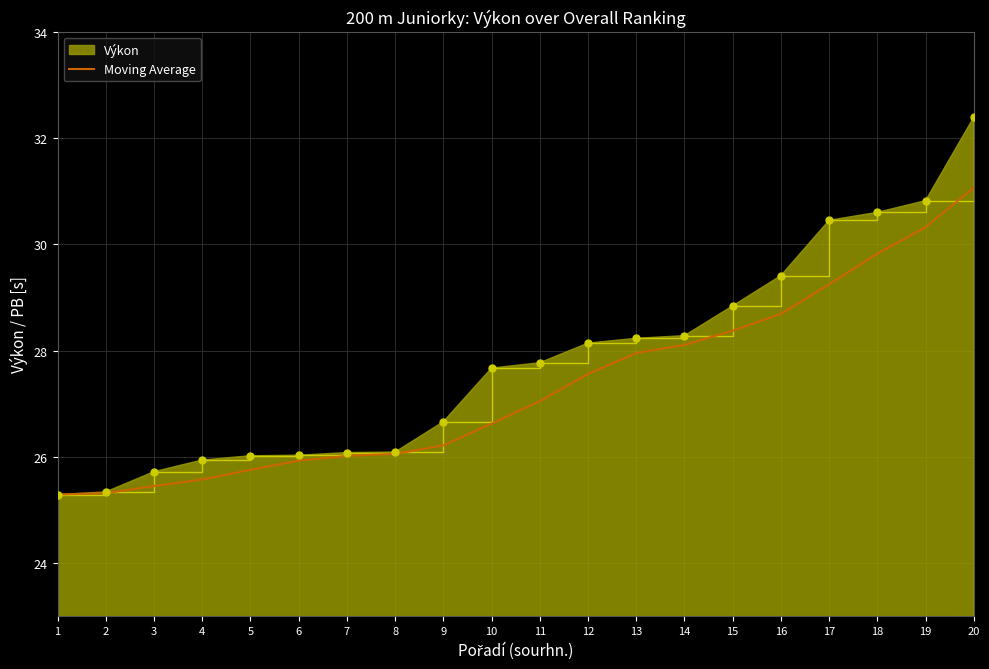

What is the difference between the highest and lowest values at 5?

0.3